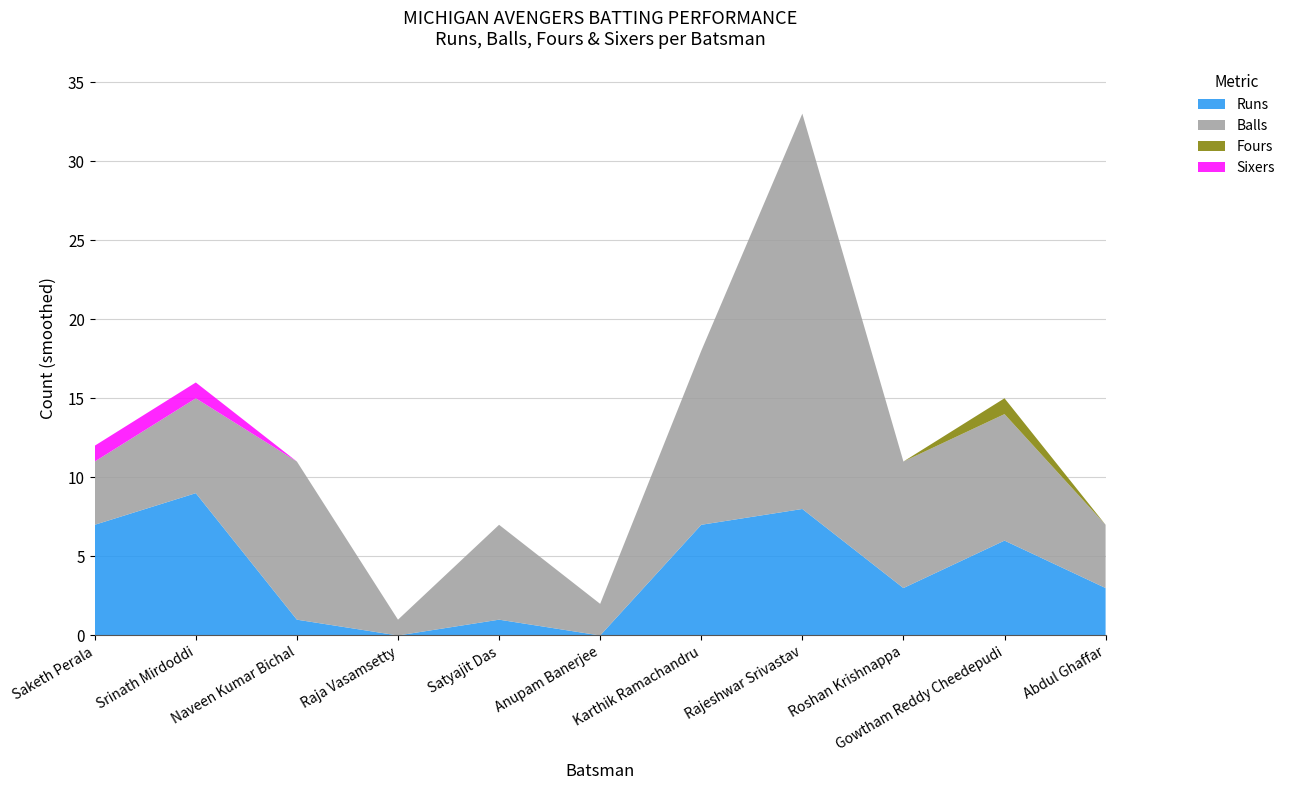

Reading left to right, what are all the values shown in this chart?

Runs: Saketh Perala=7	Srinath Mirdoddi=9	Naveen Kumar Bichal=1	Raja Vasamsetty=0	Satyajit Das=1	Anupam Banerjee=0	Karthik Ramachandru=7	Rajeshwar Srivastav=8	Roshan Krishnappa=3	Gowtham Reddy Cheedepudi=6	Abdul Ghaffar=3
Balls: Saketh Perala=4	Srinath Mirdoddi=6	Naveen Kumar Bichal=10	Raja Vasamsetty=1	Satyajit Das=6	Anupam Banerjee=2	Karthik Ramachandru=11	Rajeshwar Srivastav=25	Roshan Krishnappa=8	Gowtham Reddy Cheedepudi=8	Abdul Ghaffar=4
Fours: Saketh Perala=0	Srinath Mirdoddi=0	Naveen Kumar Bichal=0	Raja Vasamsetty=0	Satyajit Das=0	Anupam Banerjee=0	Karthik Ramachandru=0	Rajeshwar Srivastav=0	Roshan Krishnappa=0	Gowtham Reddy Cheedepudi=1	Abdul Ghaffar=0
Sixers: Saketh Perala=1	Srinath Mirdoddi=1	Naveen Kumar Bichal=0	Raja Vasamsetty=0	Satyajit Das=0	Anupam Banerjee=0	Karthik Ramachandru=0	Rajeshwar Srivastav=0	Roshan Krishnappa=0	Gowtham Reddy Cheedepudi=0	Abdul Ghaffar=0